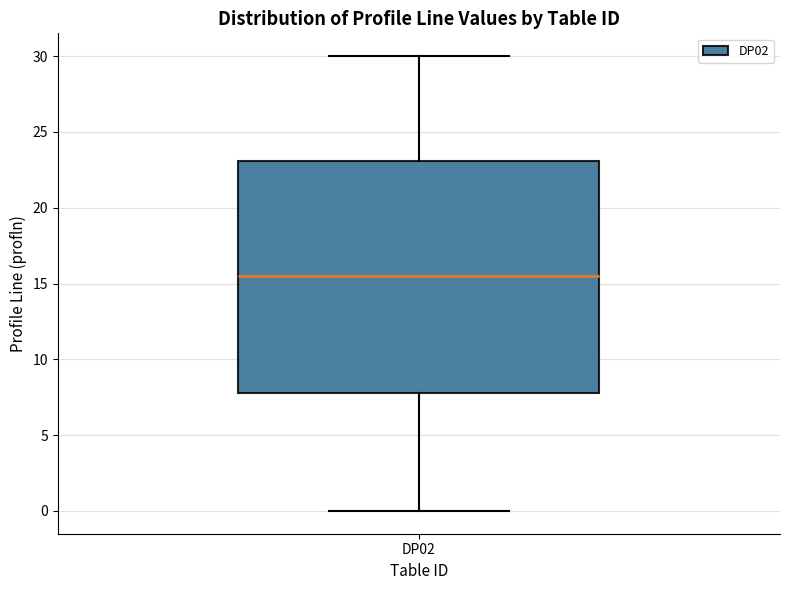

Where is the lower edge of the box for DP02 on the y-axis? The values are not printed on the chart, so give them approximately, as read against the axis.

8.0